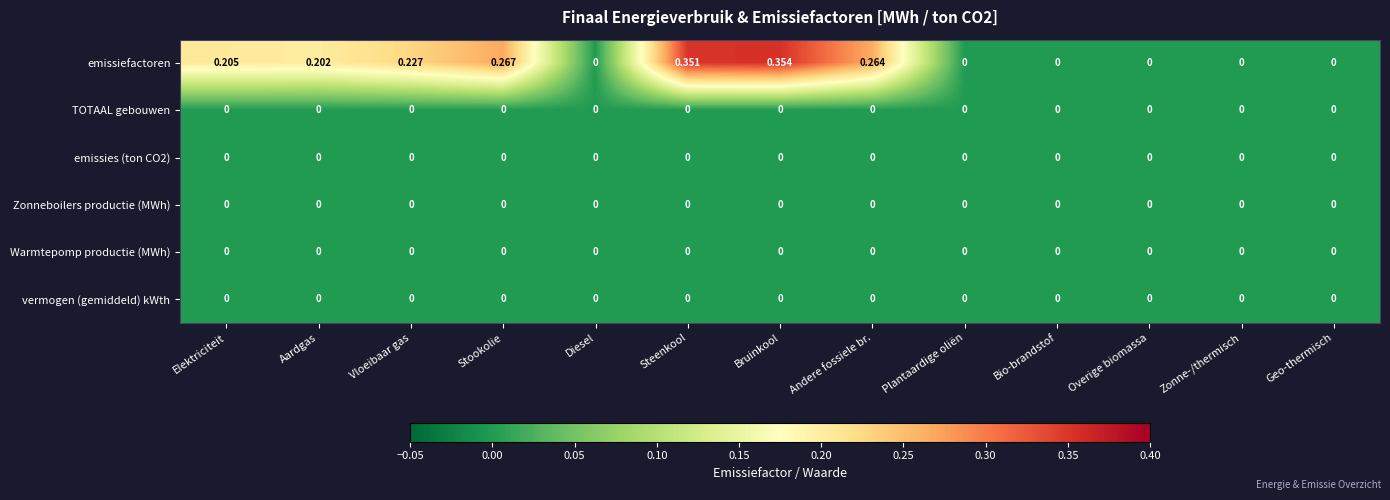

Which series has the largest total across all categories?

emissiefactoren